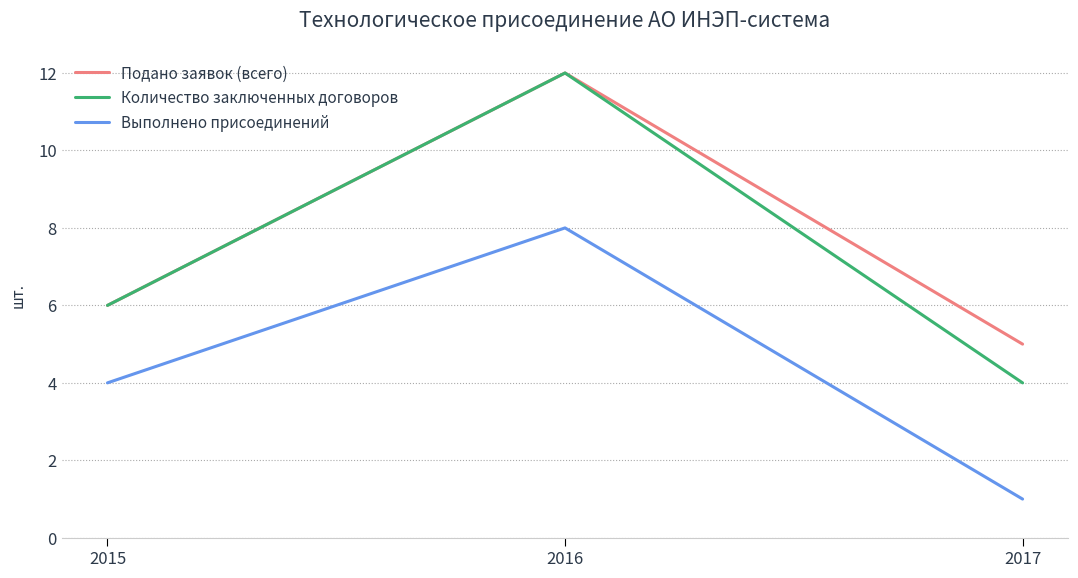

What is the sum of all Количество заключенных договоров values?

22